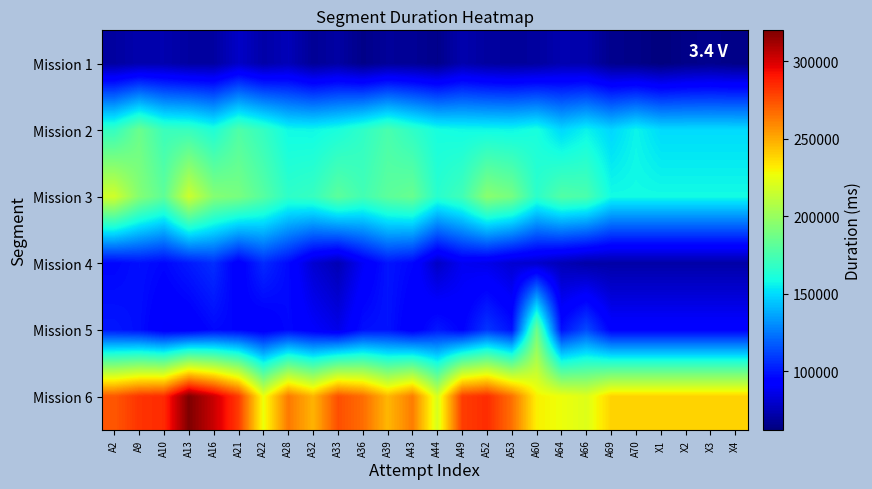

How many data points does each series have?

26